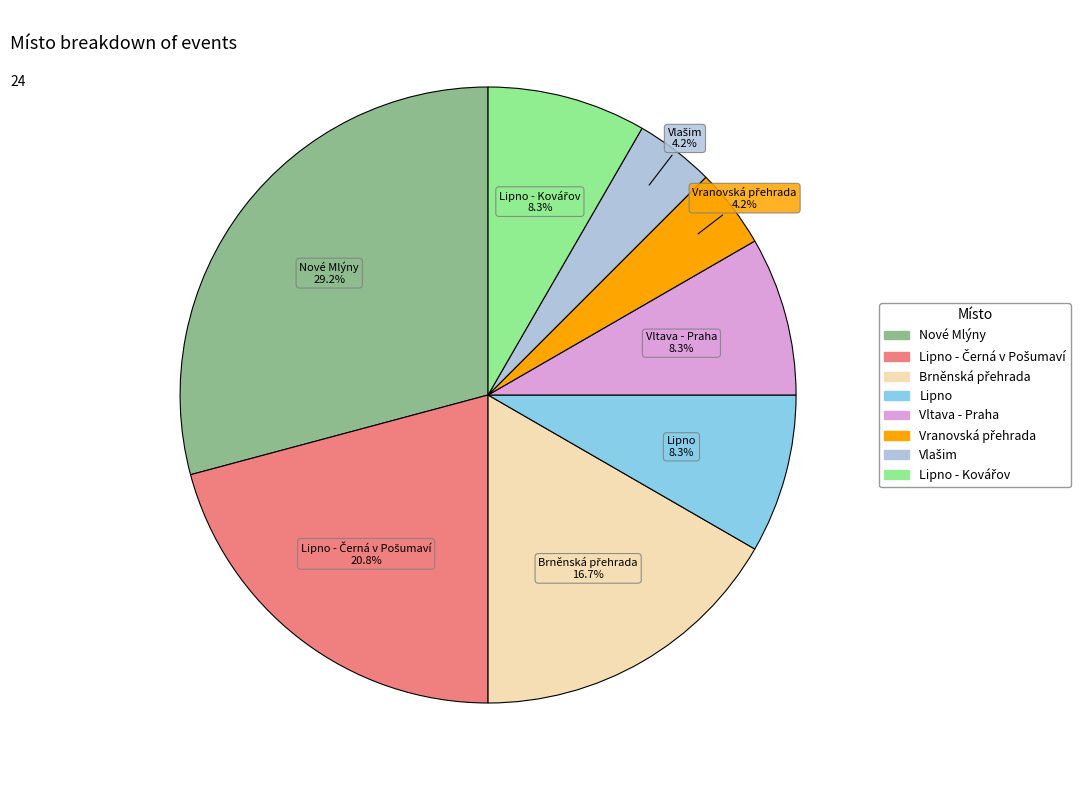

Is there a majority slice in this chart?

No